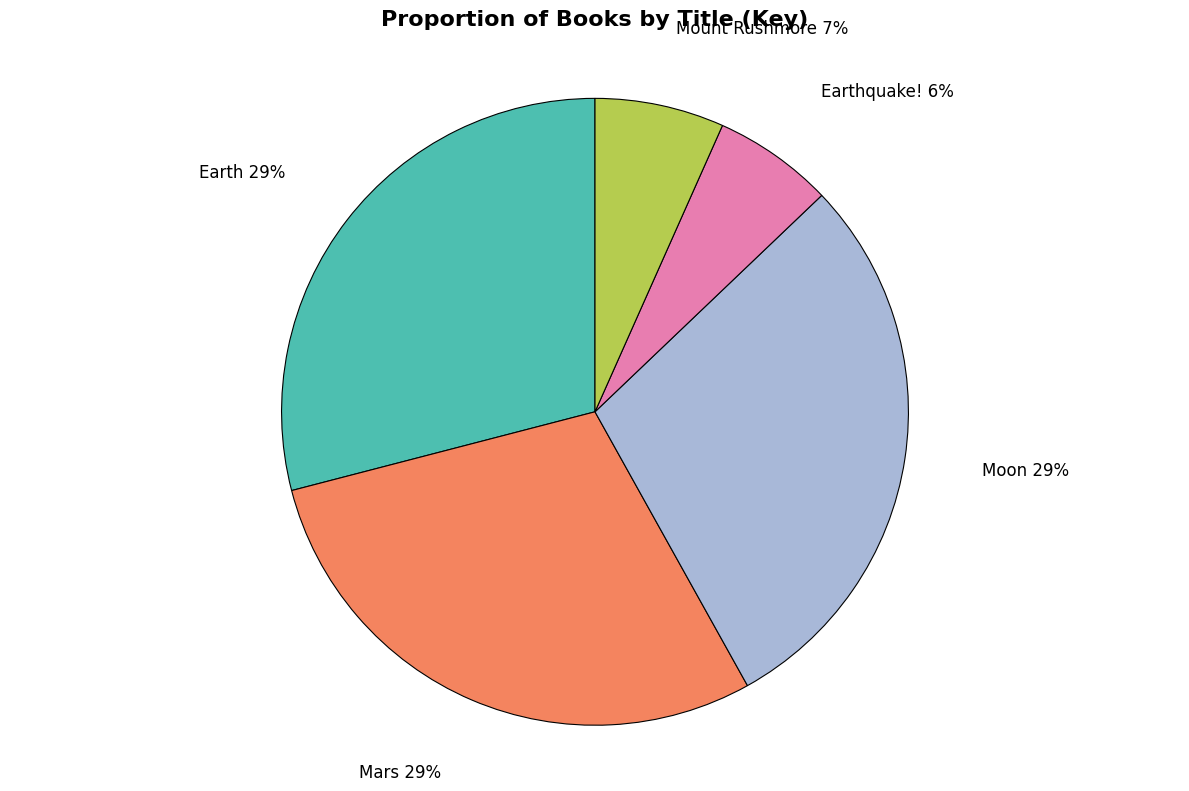

To the nearest percent, what is the difference between the largest and smallest slice percentages?

23%